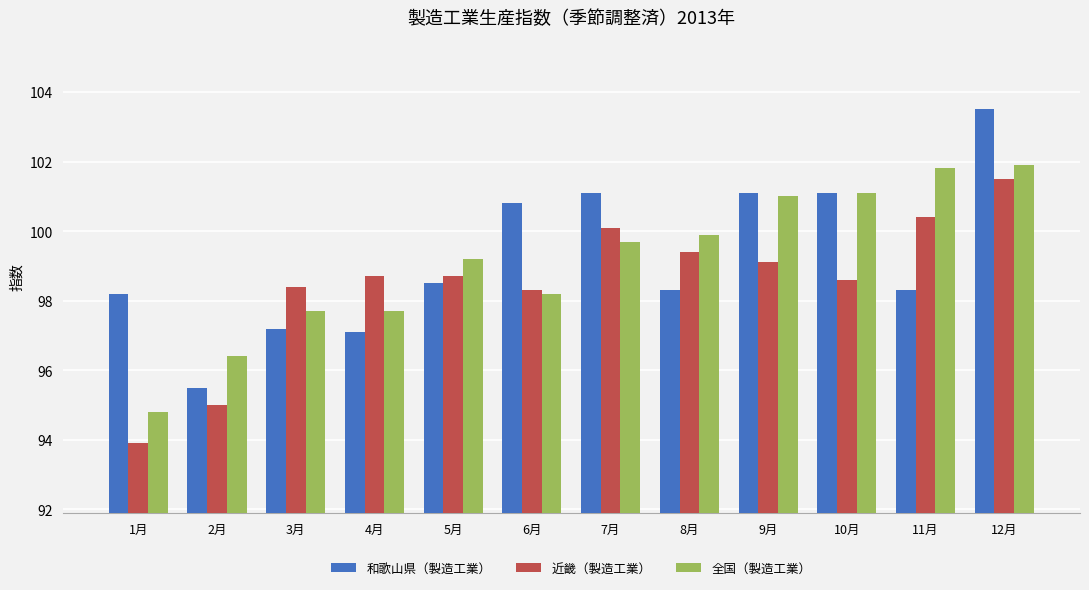

Are the bars horizontal?

No